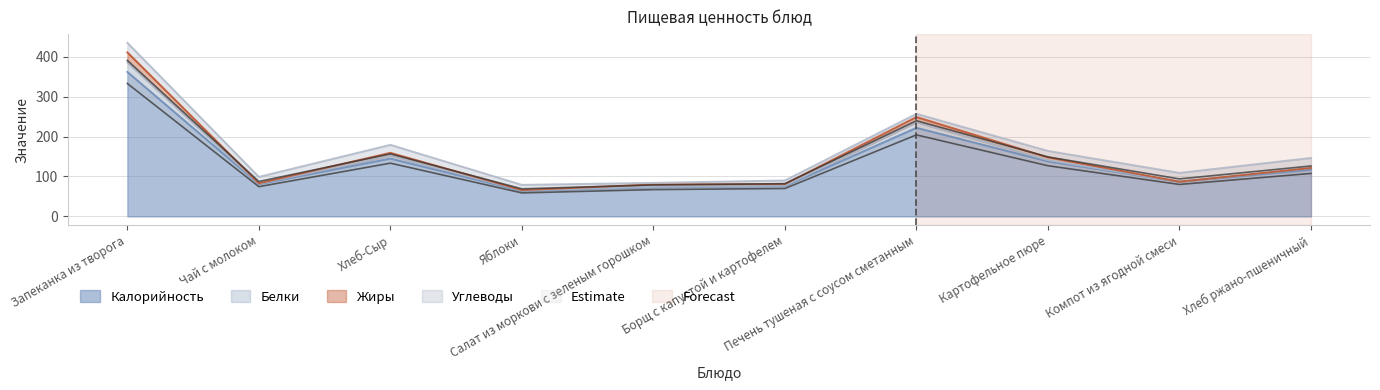

What is the maximum value for Калорийность?

362